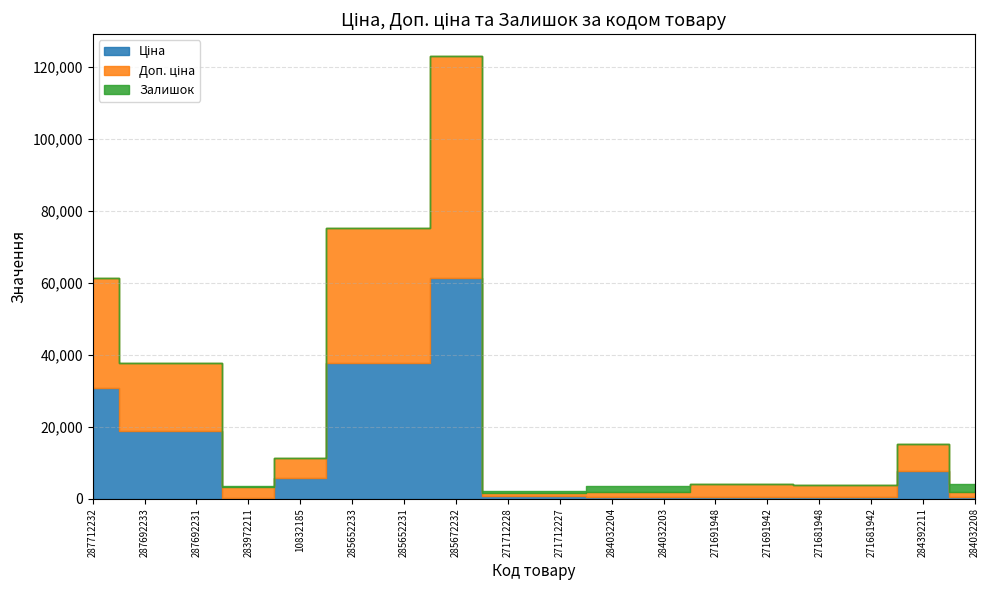

How many values in Залишок are above zero?

15